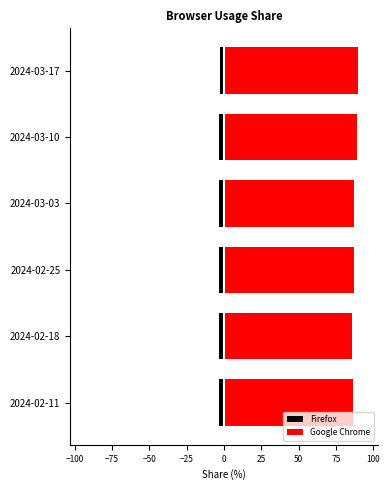

Which series has the largest total across all categories?

Google Chrome